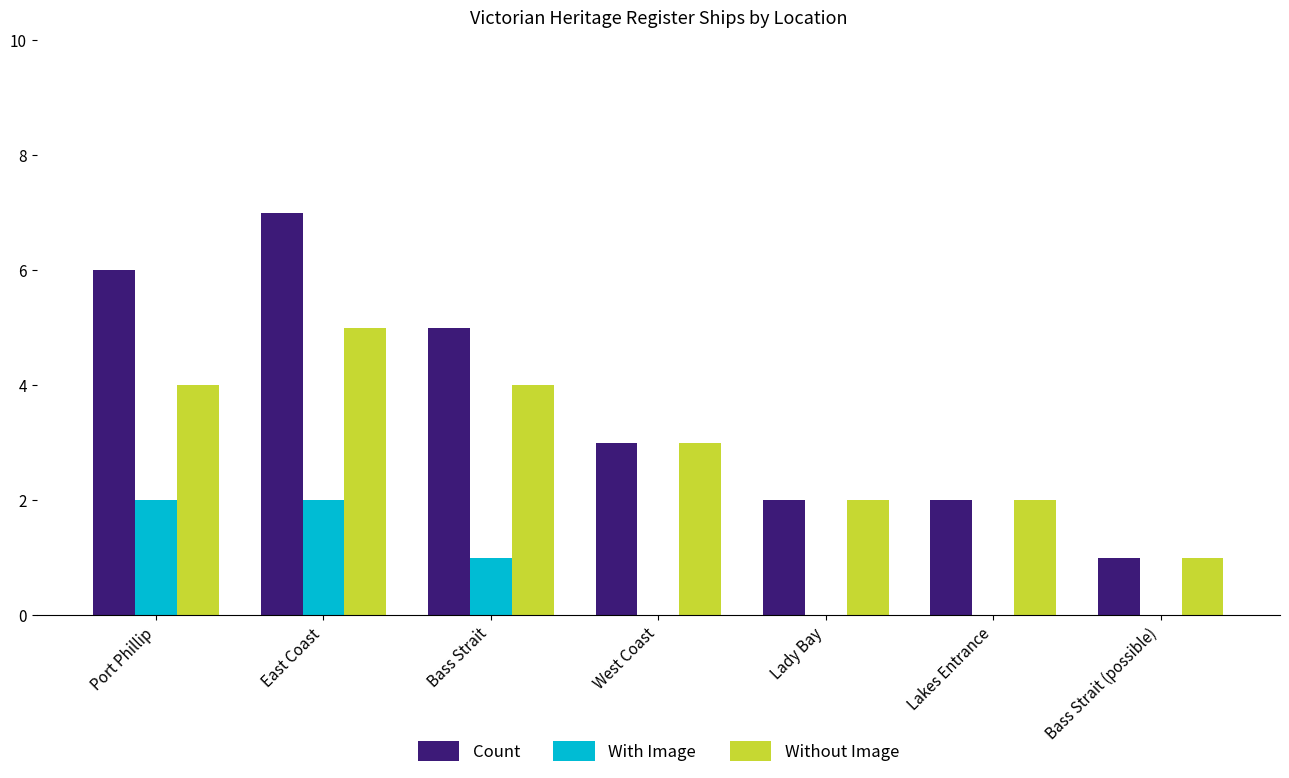

What is the sum of the With Image values at Port Phillip and Bass Strait?

3